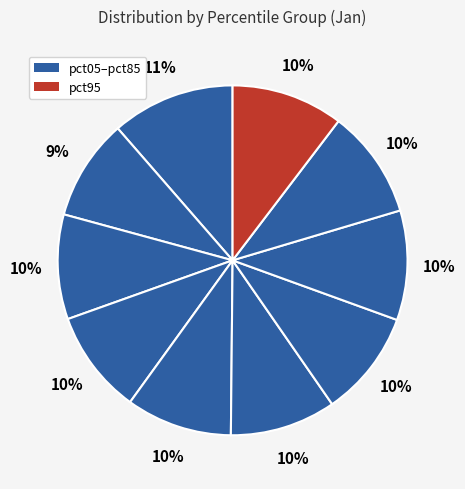

Is there a majority slice in this chart?

No